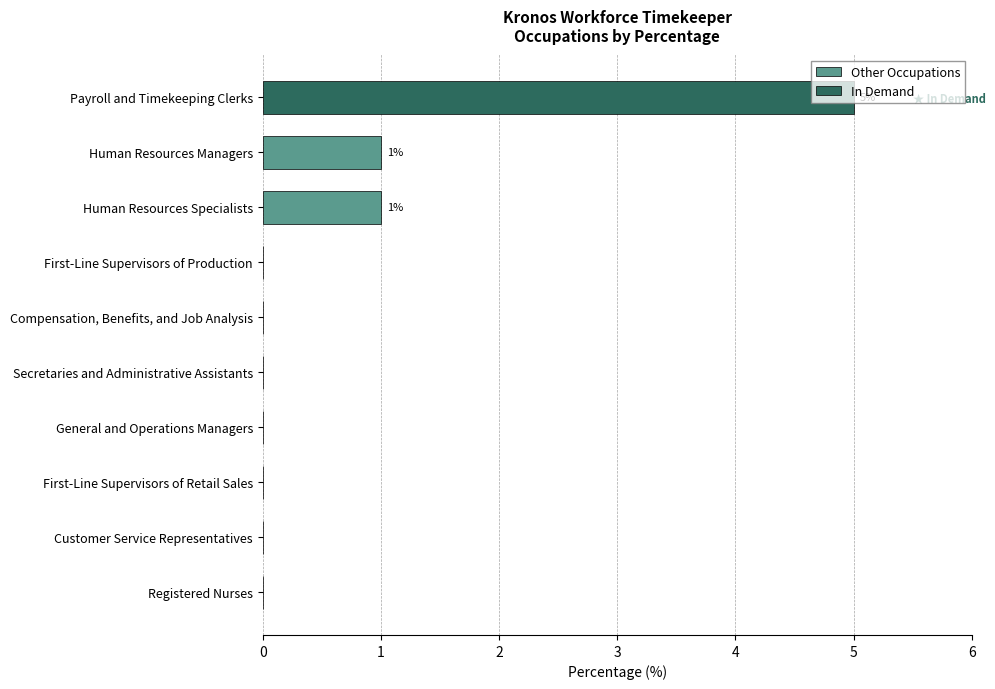

The value of Other Occupations at First-Line Supervisors of Retail Sales is 0. True or false?

True